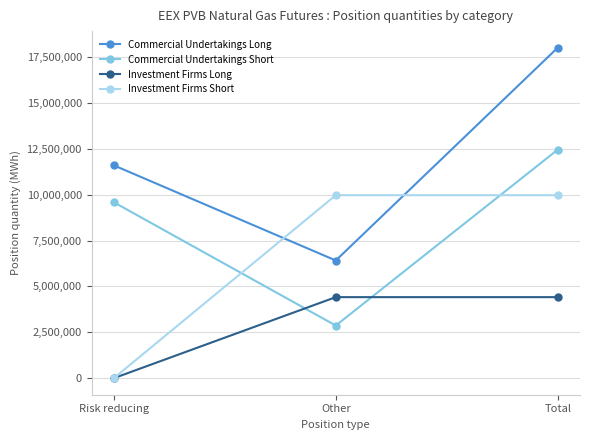

Rank the categories by Commercial Undertakings Long value from lowest to highest.

Other, Risk reducing, Total